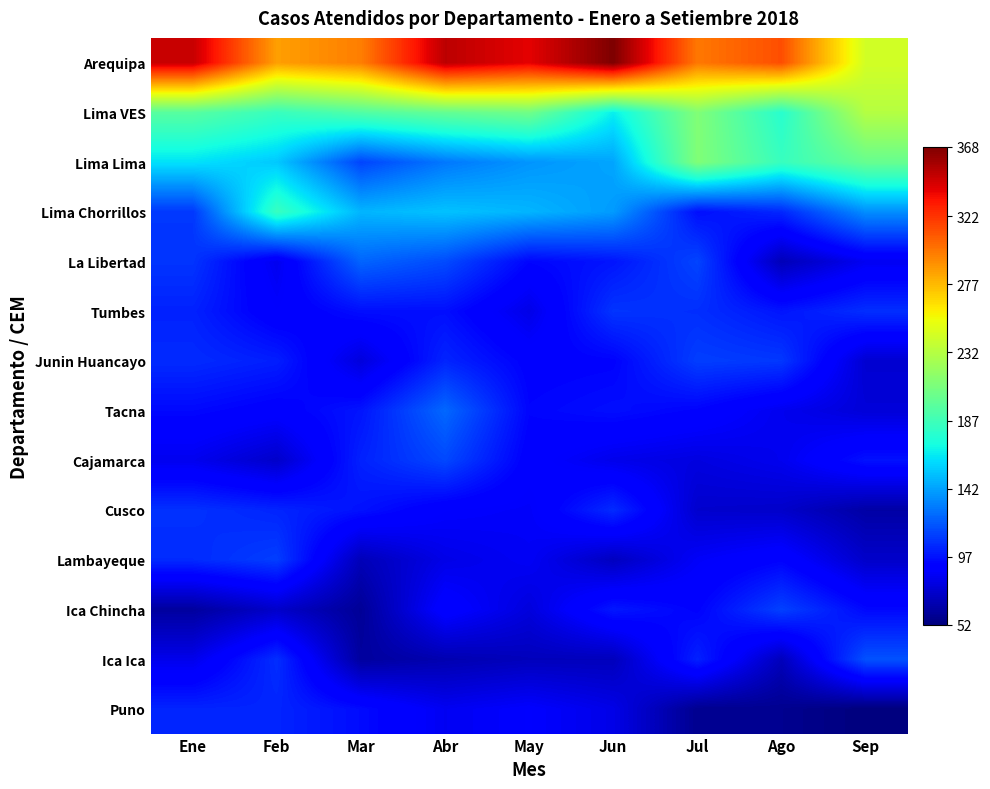

Reading left to right, transcribe all the data shown in this chart.

Arequipa: Ene=348	Feb=286	Mar=297	Abr=351	May=340	Jun=368	Jul=299	Ago=313	Sep=243
Lima VES: Ene=196	Feb=184	Mar=194	Abr=201	May=206	Jun=166	Jul=212	Ago=178	Sep=232
Lima Lima: Ene=162	Feb=154	Mar=113	Abr=129	May=138	Jun=143	Jul=212	Ago=184	Sep=202
Lima Chorrillos: Ene=109	Feb=184	Mar=148	Abr=152	May=148	Jun=140	Jul=96	Ago=104	Sep=136
La Libertad: Ene=108	Feb=83	Mar=123	Abr=115	May=93	Jun=98	Jul=113	Ago=68	Sep=84
Tumbes: Ene=102	Feb=88	Mar=96	Abr=96	May=81	Jun=108	Jul=106	Ago=98	Sep=106
Junin Huancayo: Ene=105	Feb=101	Mar=78	Abr=103	May=91	Jun=92	Jul=111	Ago=109	Sep=75
Tacna: Ene=94	Feb=90	Mar=98	Abr=124	May=93	Jun=96	Jul=92	Ago=83	Sep=77
Cajamarca: Ene=83	Feb=73	Mar=102	Abr=114	May=90	Jun=82	Jul=79	Ago=83	Sep=97
Cusco: Ene=107	Feb=103	Mar=97	Abr=88	May=86	Jun=105	Jul=74	Ago=73	Sep=63
Lambayeque: Ene=105	Feb=111	Mar=68	Abr=81	May=85	Jun=70	Jul=86	Ago=92	Sep=73
Ica Chincha: Ene=61	Feb=73	Mar=59	Abr=91	May=78	Jun=99	Jul=92	Ago=112	Sep=94
Ica Ica: Ene=82	Feb=106	Mar=61	Abr=66	May=69	Jun=69	Jul=102	Ago=69	Sep=117
Puno: Ene=103	Feb=103	Mar=95	Abr=84	May=88	Jun=81	Jul=57	Ago=57	Sep=52